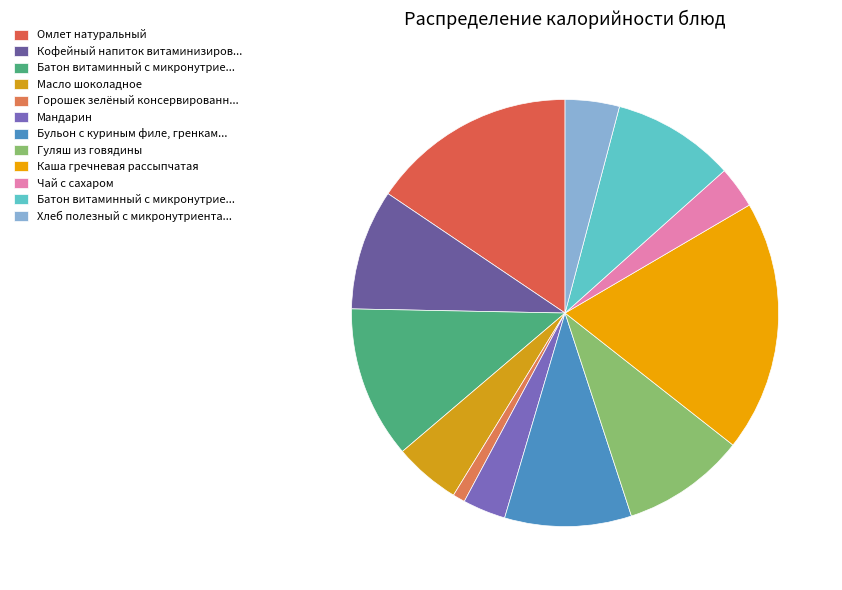

How many segments does this pie chart have?

12